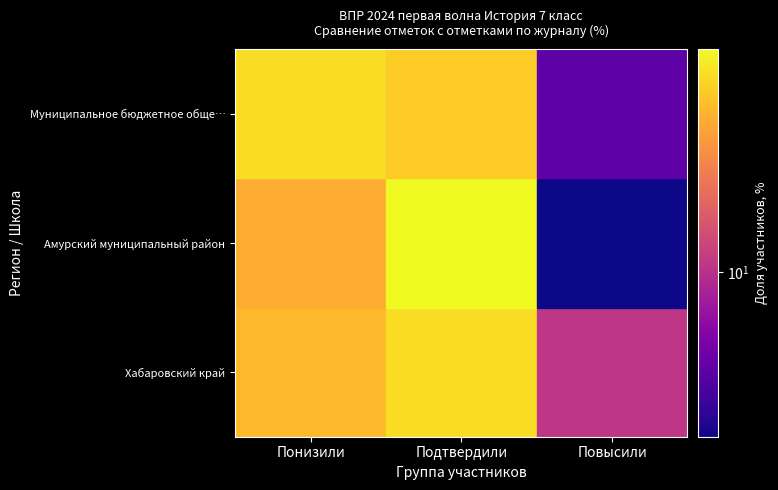

Rank the series at Подтвердили from highest to lowest value.

Амурский муниципальный район, Хабаровский край, Муниципальное бюджетное общеобразовательное учреждение